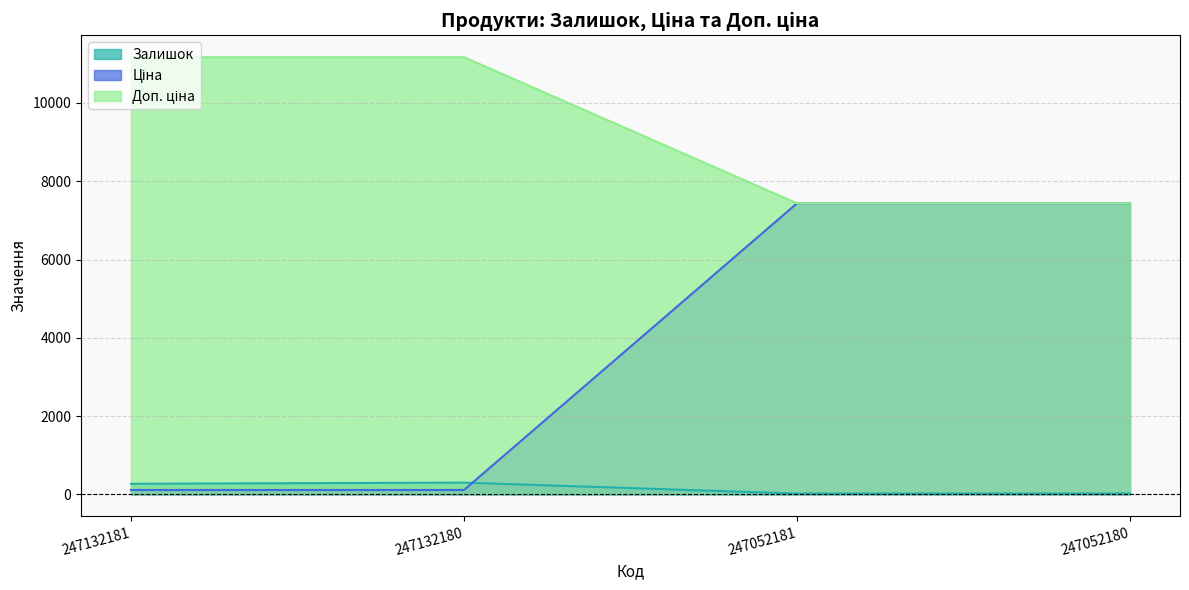

At which label is Ціна closest to 9302?

247052181